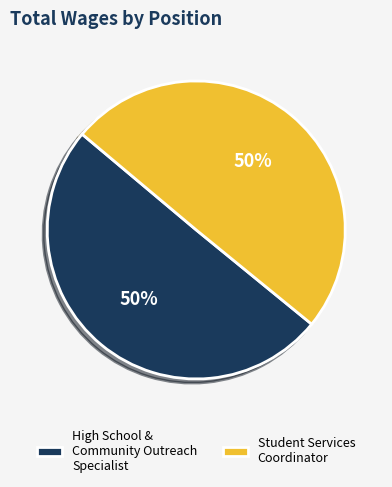

Approximately how many times larger is the value at High School & Community Outreach Specialist compared to Student Services Coordinator?

1.0